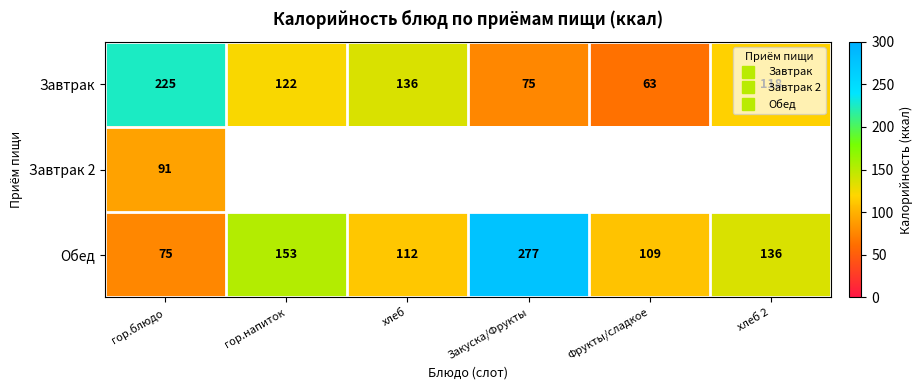

Where is Завтрак nearest to the value 144?

хлеб